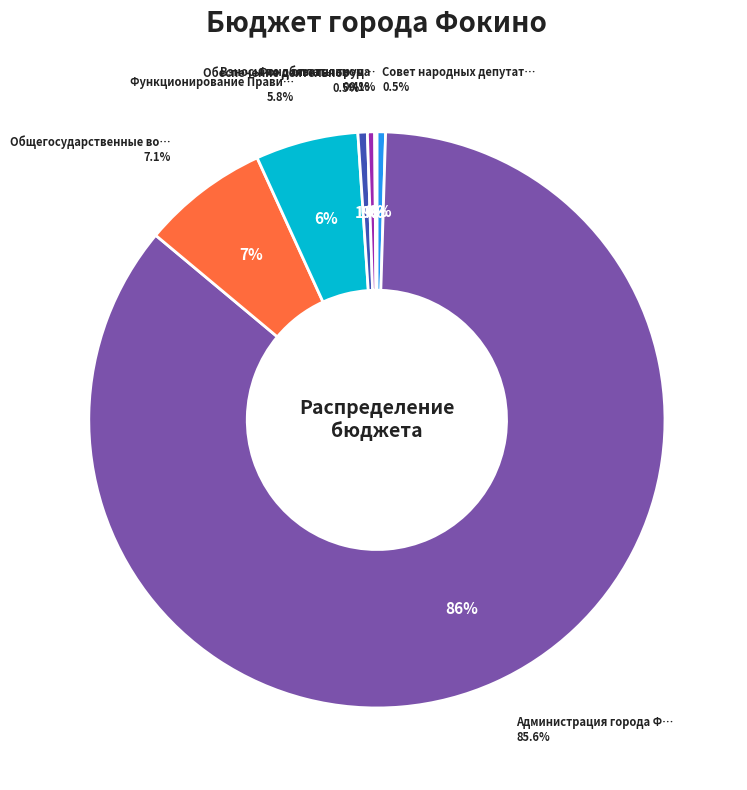

What percentage is the Общегосударственные вопросы slice, to the nearest percent?

7%